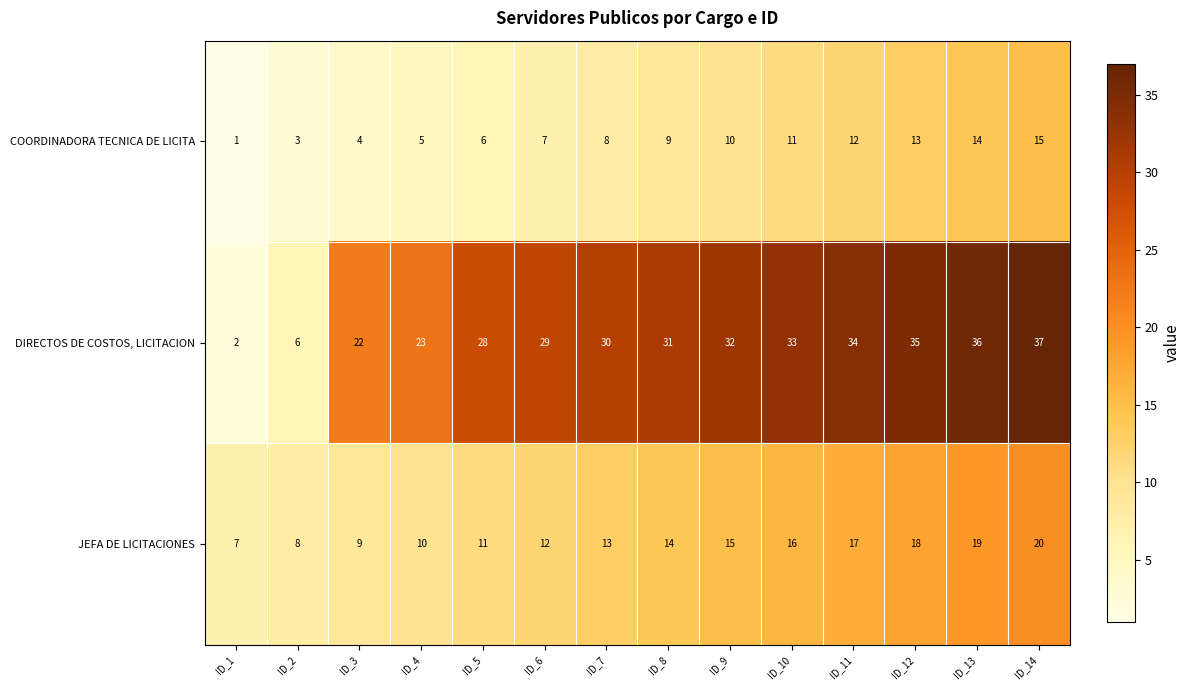

How many data points does each series have?

14